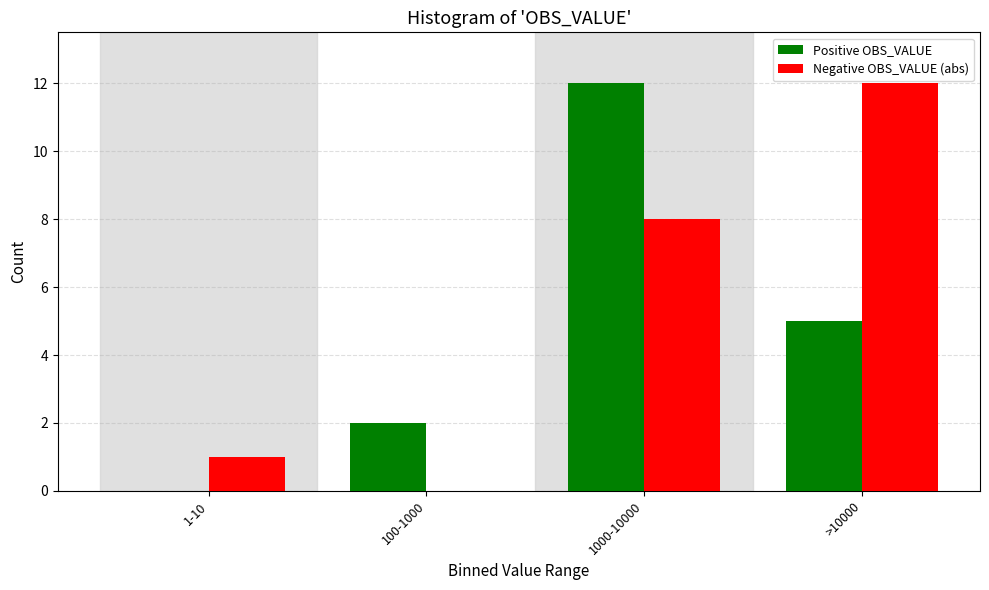

Reading right to left, transcribe all the data shown in this chart.

Positive OBS_VALUE: >10000=5	1000-10000=12	100-1000=2	1-10=0
Negative OBS_VALUE (abs): >10000=12	1000-10000=8	100-1000=0	1-10=1